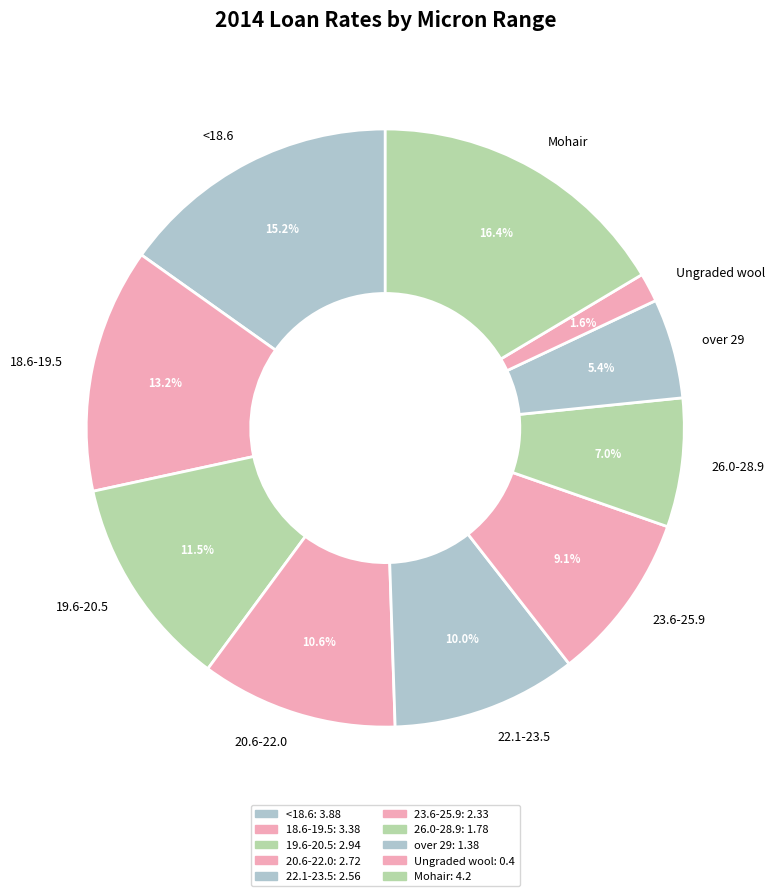

The 22.1-23.5 slice represents 21% of the pie. True or false?

False